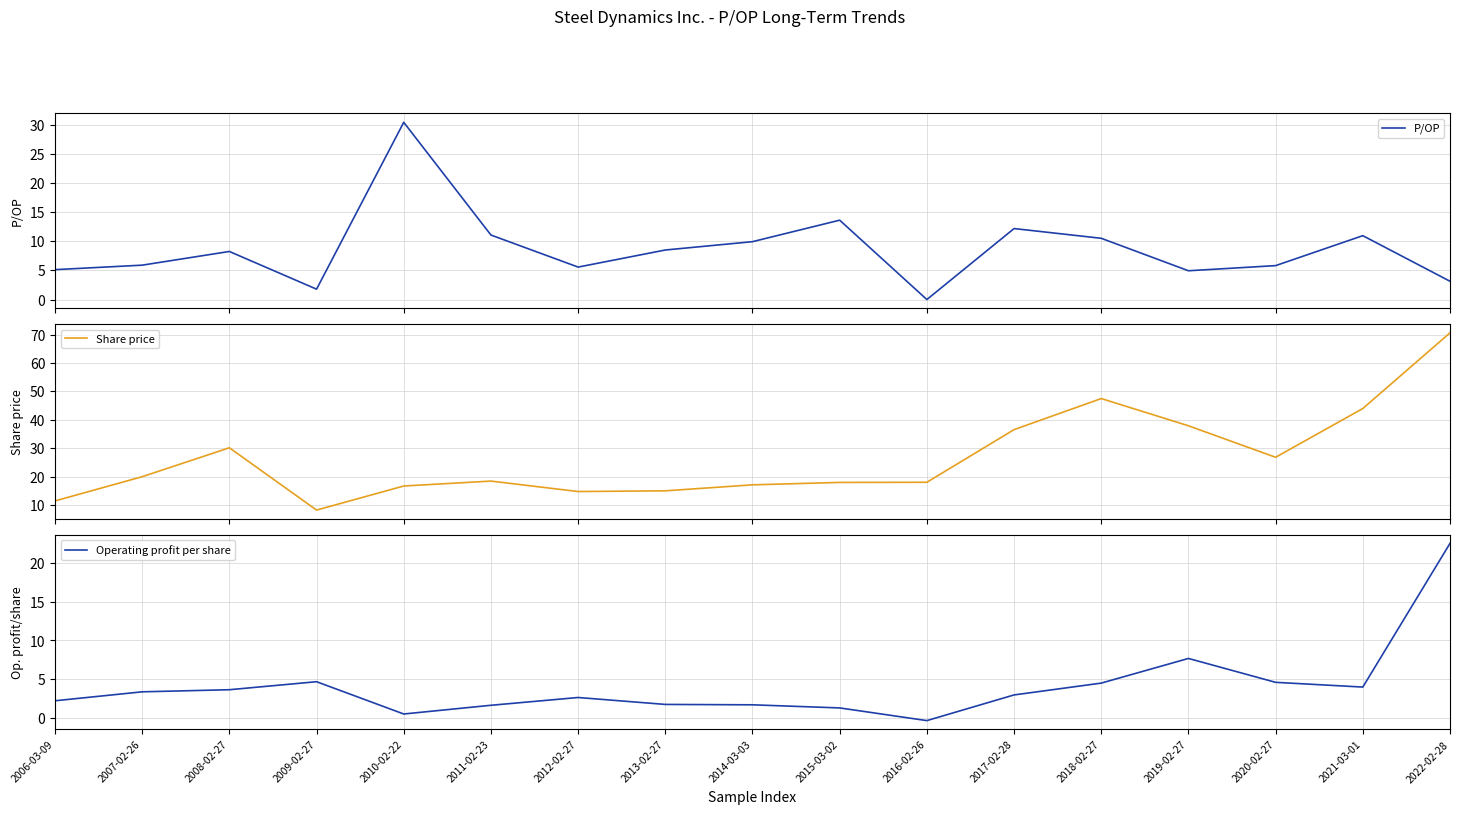

What is the difference between the Share price values at 2007-02-26 and 2010-02-22?

3.3